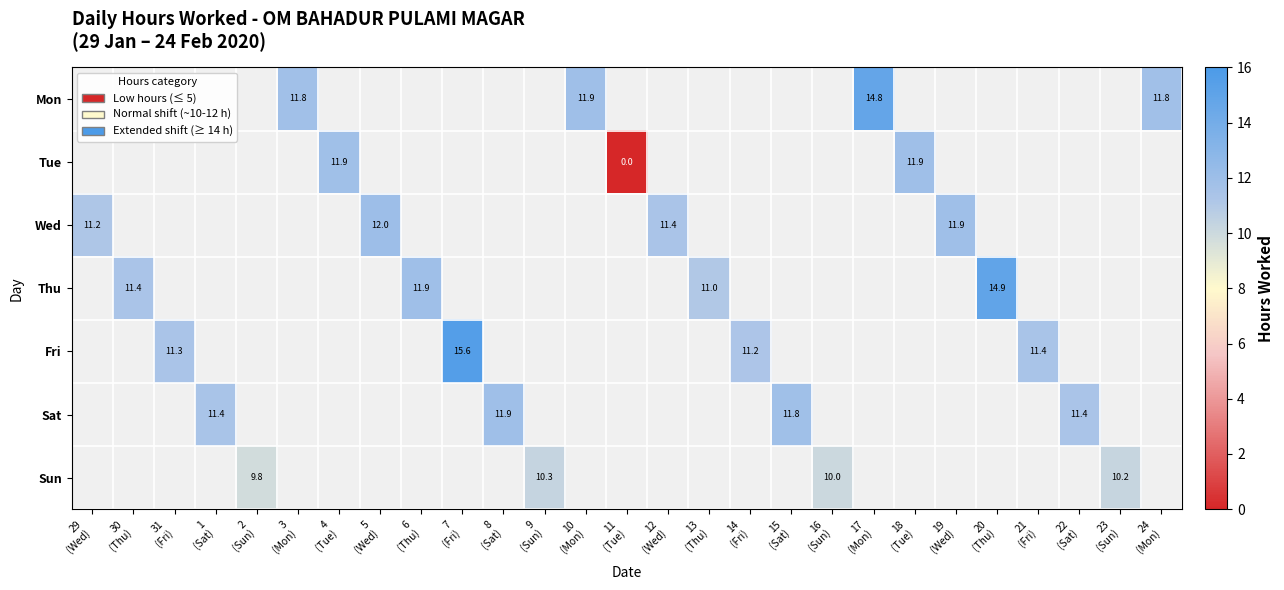

How many distinct data groups are displayed?

7